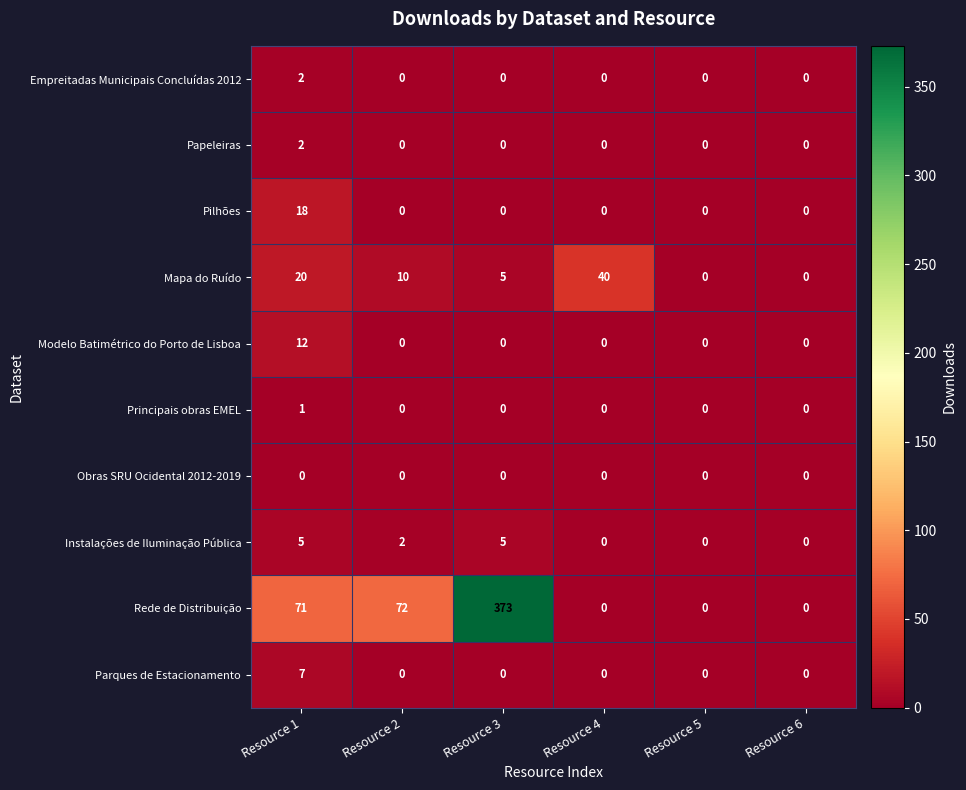

At which category is the sum across all series the highest?

Resource 3